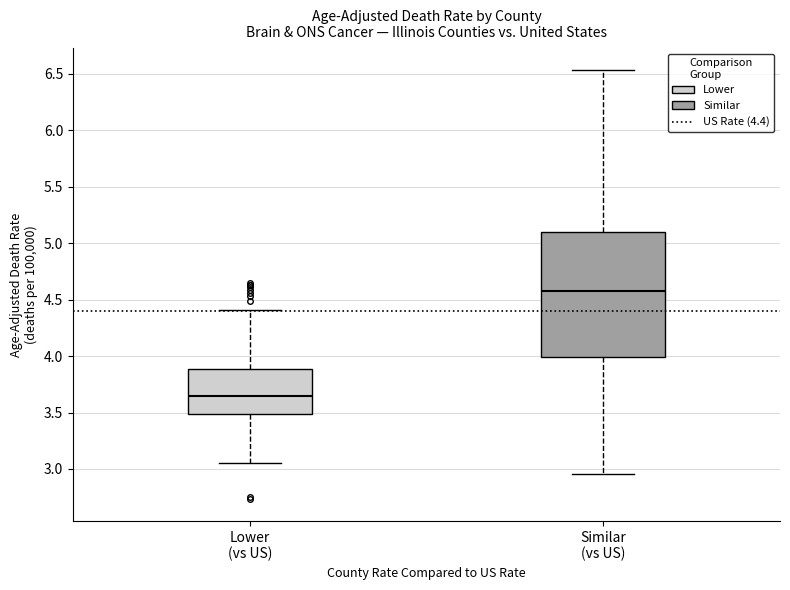

Which box's median line is the lowest?

Lower (vs US)